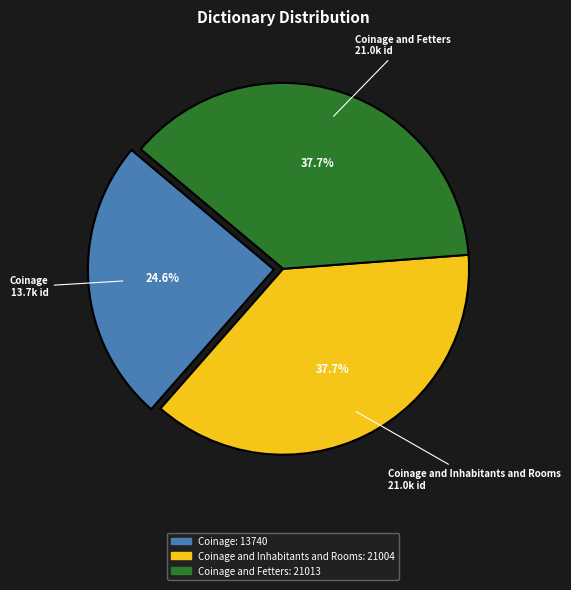

To the nearest percent, what is the difference between the largest and smallest slice percentages?

13%